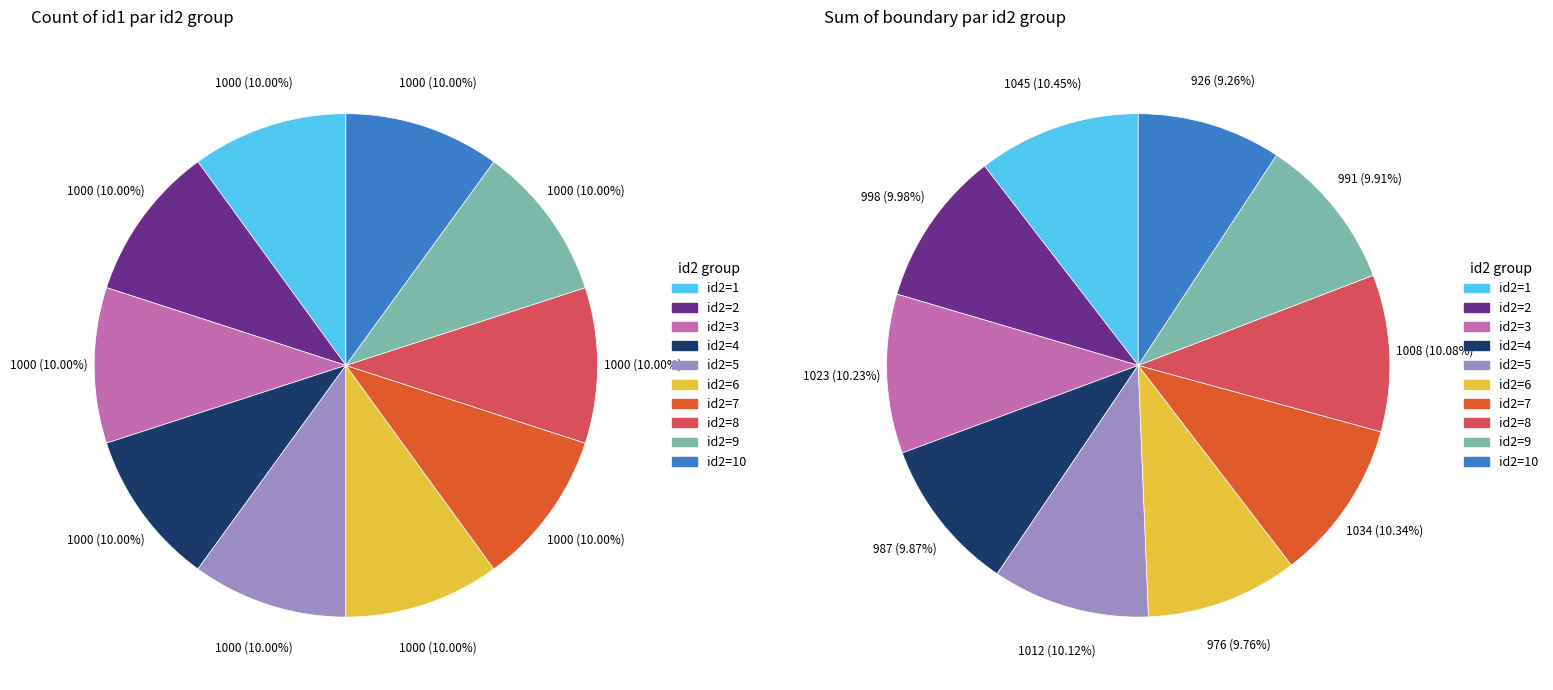

To the nearest percent, what is the average slice percentage?

10%